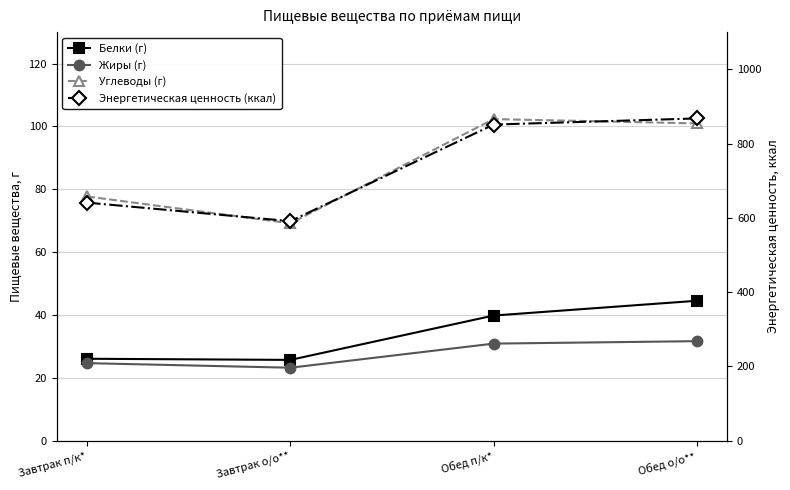

What is the label of the 1st point from the right?

Обед о/о**